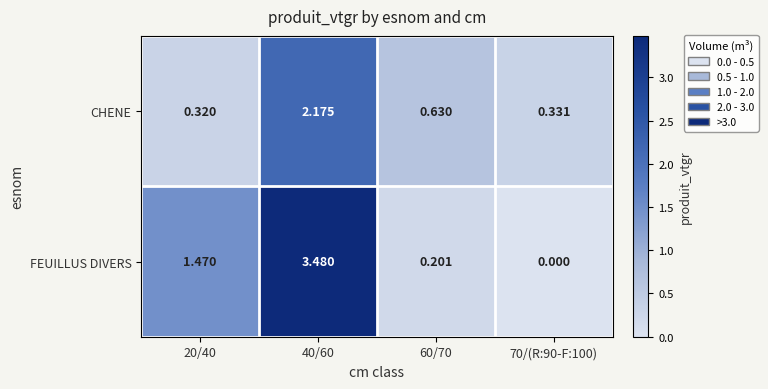

Is the value of CHENE at 40/60 greater than the value of FEUILLUS DIVERS at 20/40?

Yes